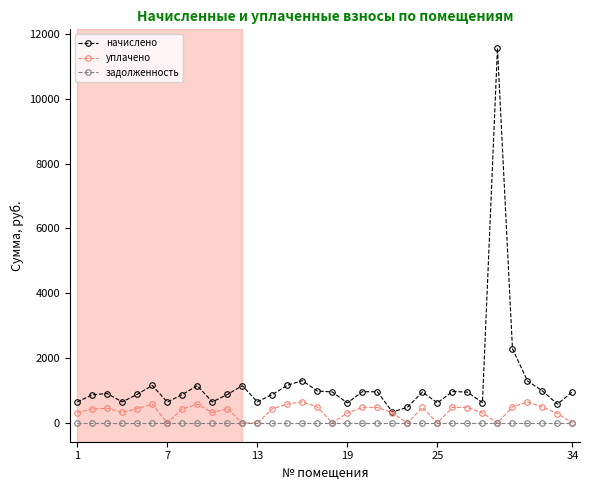

True or false: задолженность and начислено cross at least once.

False